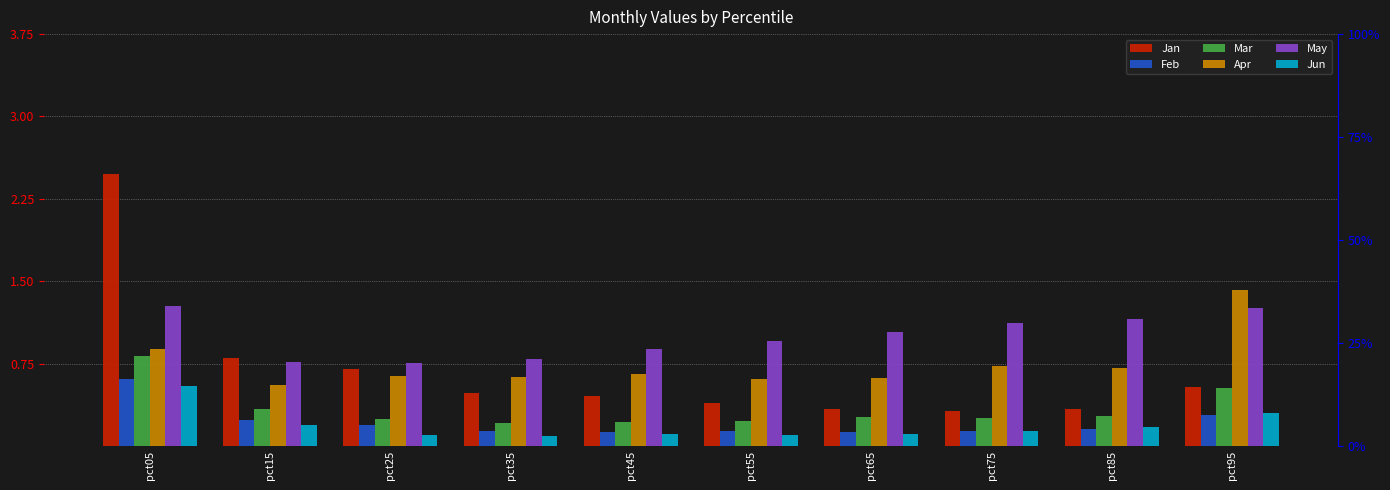

Count the number of categories in the chart.

10